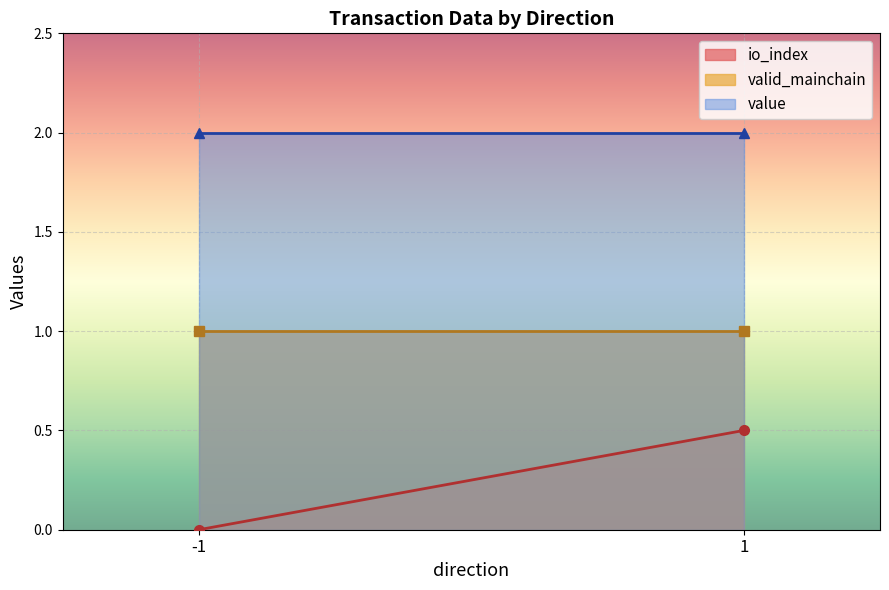

Reading left to right, transcribe all the data shown in this chart.

io_index: 0.0	0.5
valid_mainchain: 1.0	1.0
value: 2.0	2.0